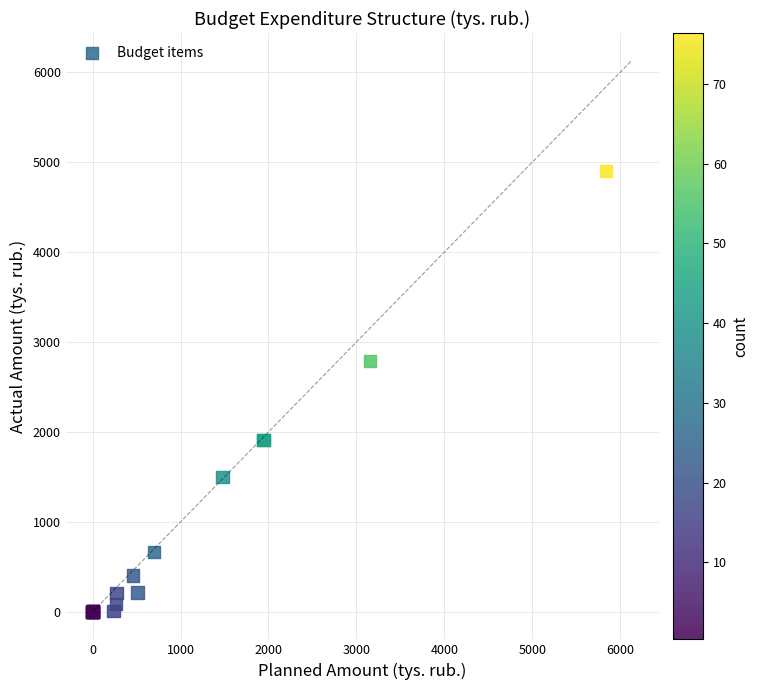

What Y value in the scatter plot is closest to 2451?

2789.1